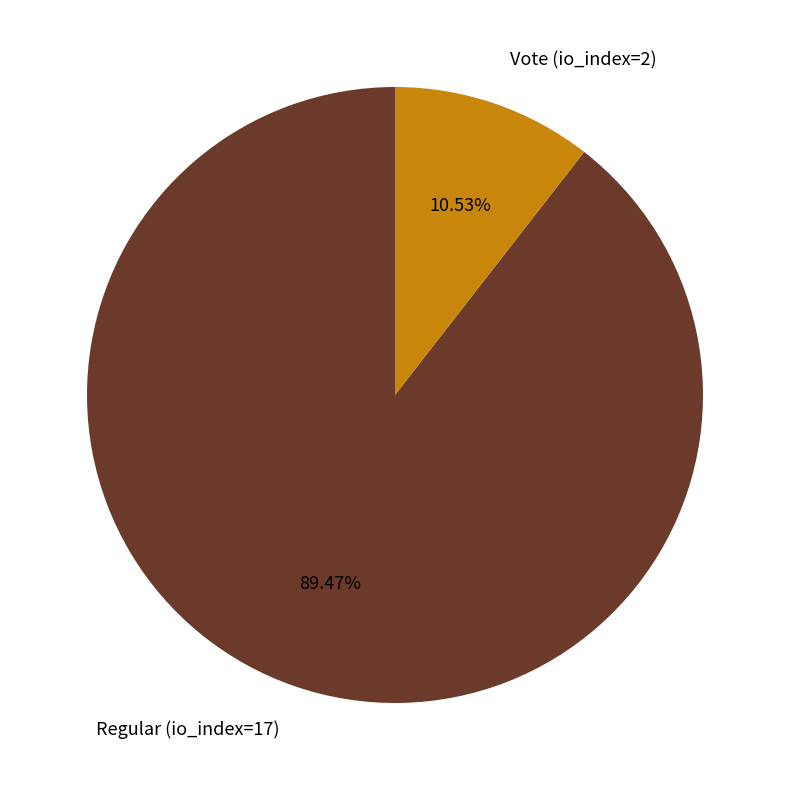

True or false: Regular (io_index=17) accounts for 89% of the total.

True